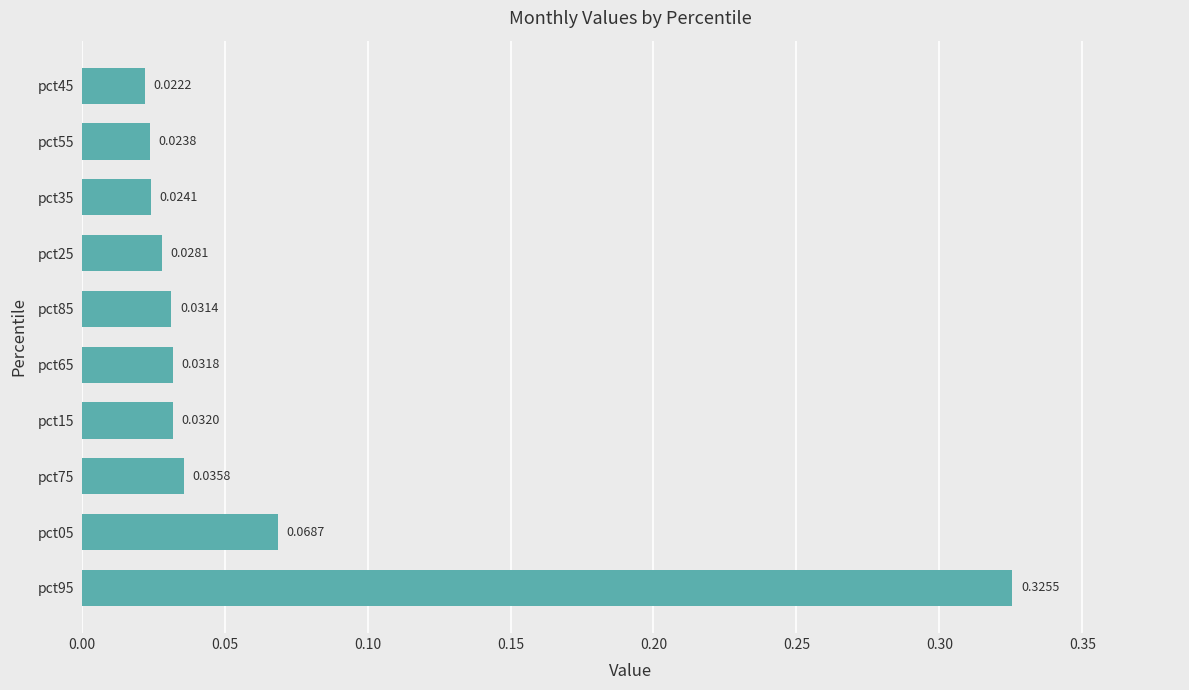

Rank the categories by value from highest to lowest.

pct95, pct05, pct75, pct15, pct65, pct85, pct25, pct35, pct55, pct45